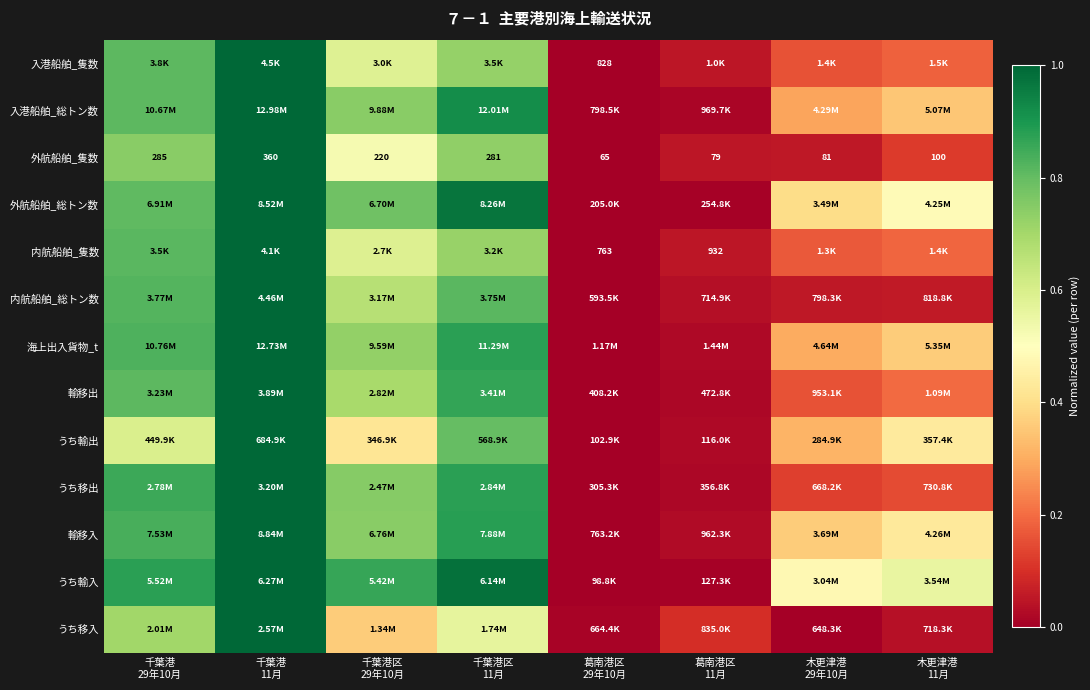

Which category has the lowest value across all series?

葛南港区
29年10月